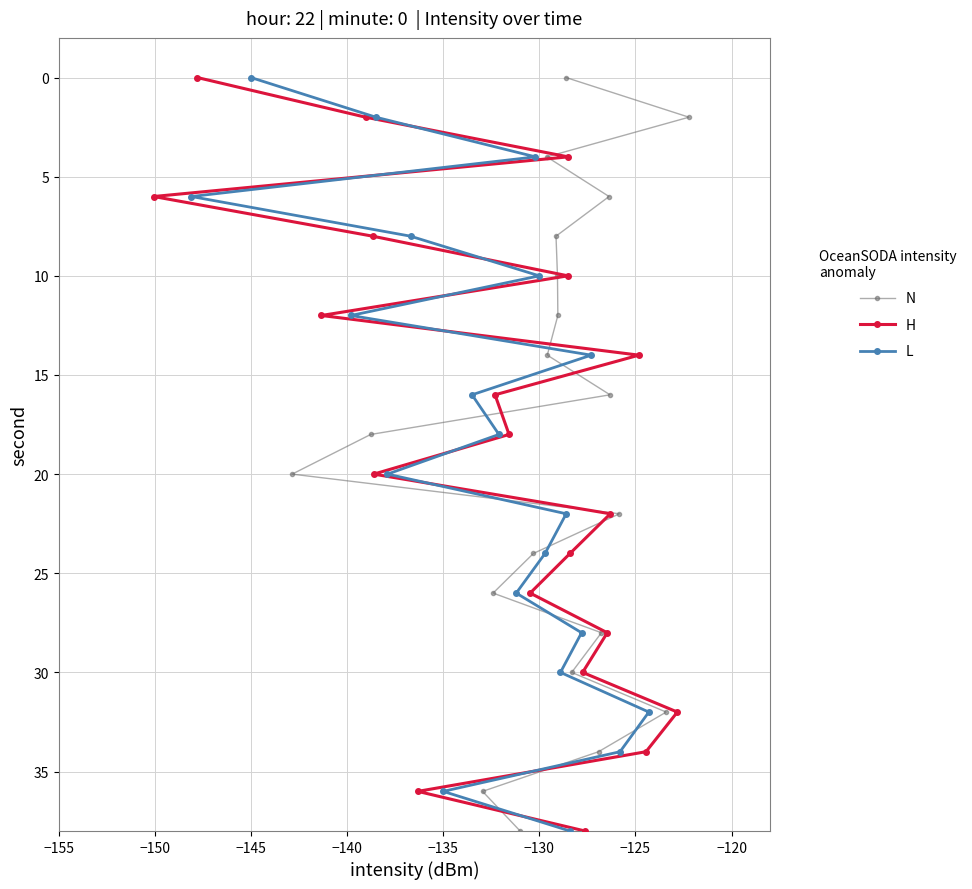

What is the value of the N point at the 17th from the left?

16